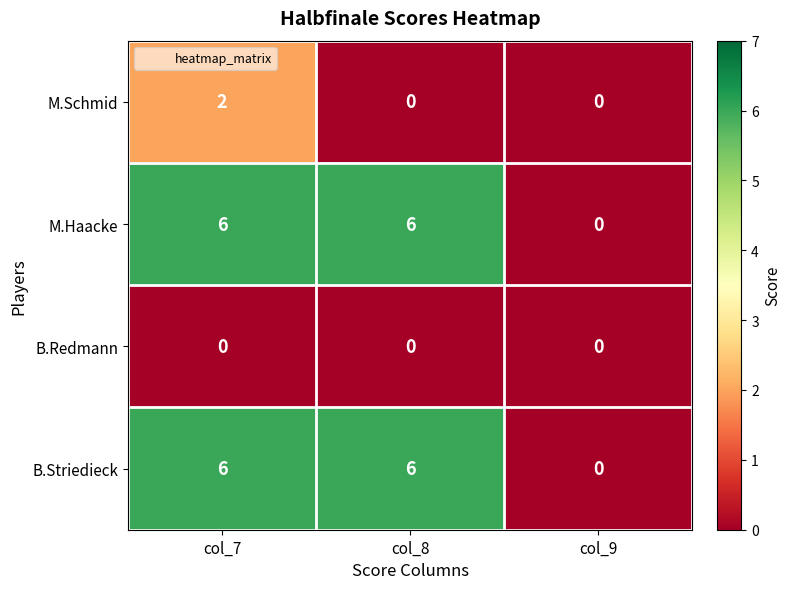

What is the average value of the B.Striedieck series?

4